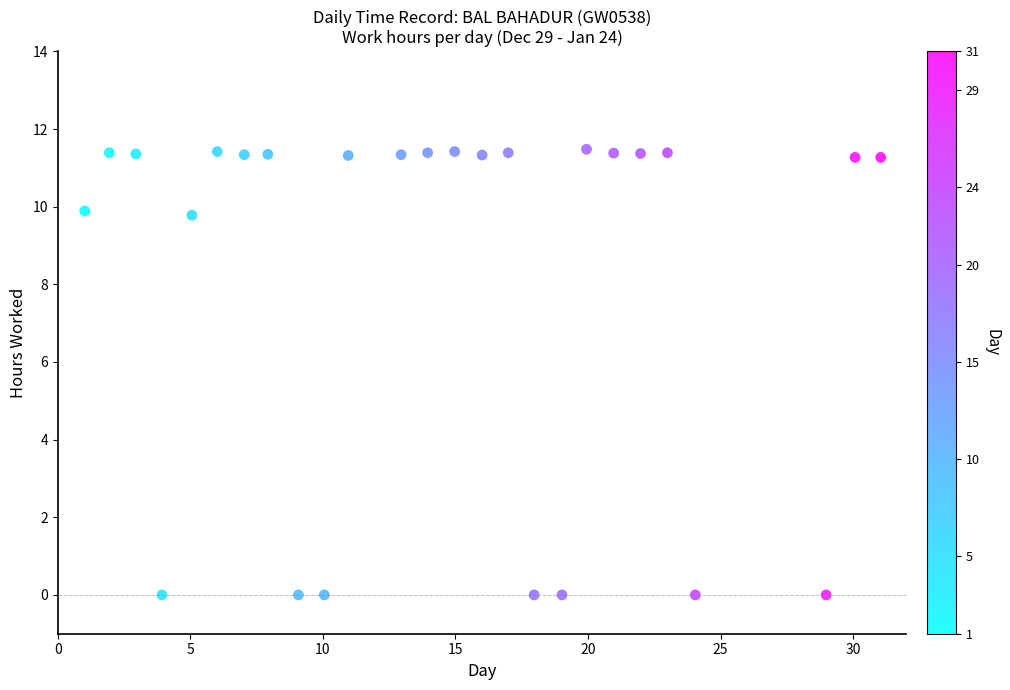

What is the range of X values (max minus min)?

30.0